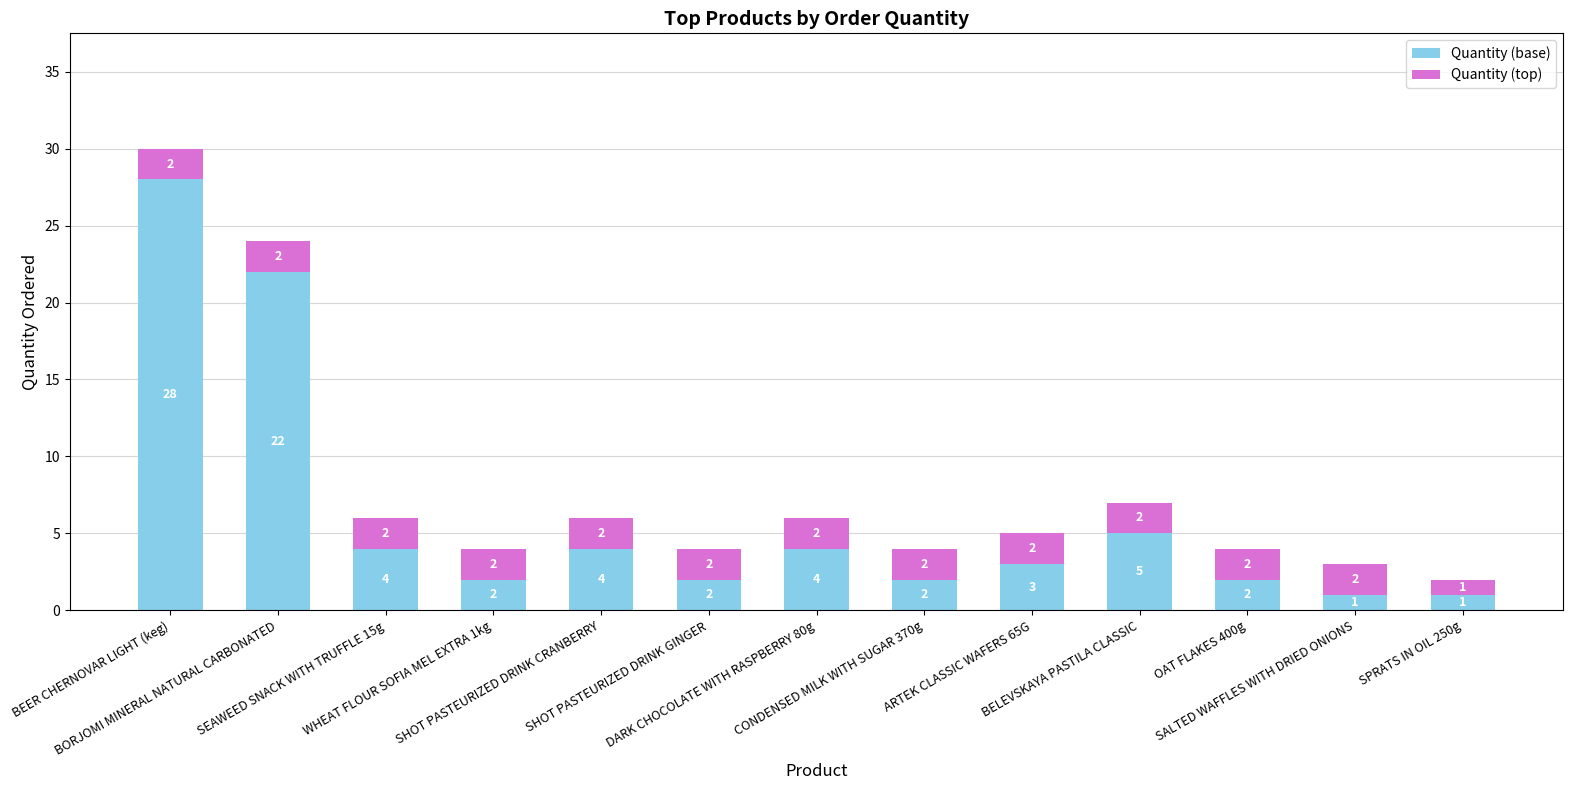

True or false: Quantity (base) has a value of 22 at BORJOMI MINERAL NATURAL CARBONATED.

True